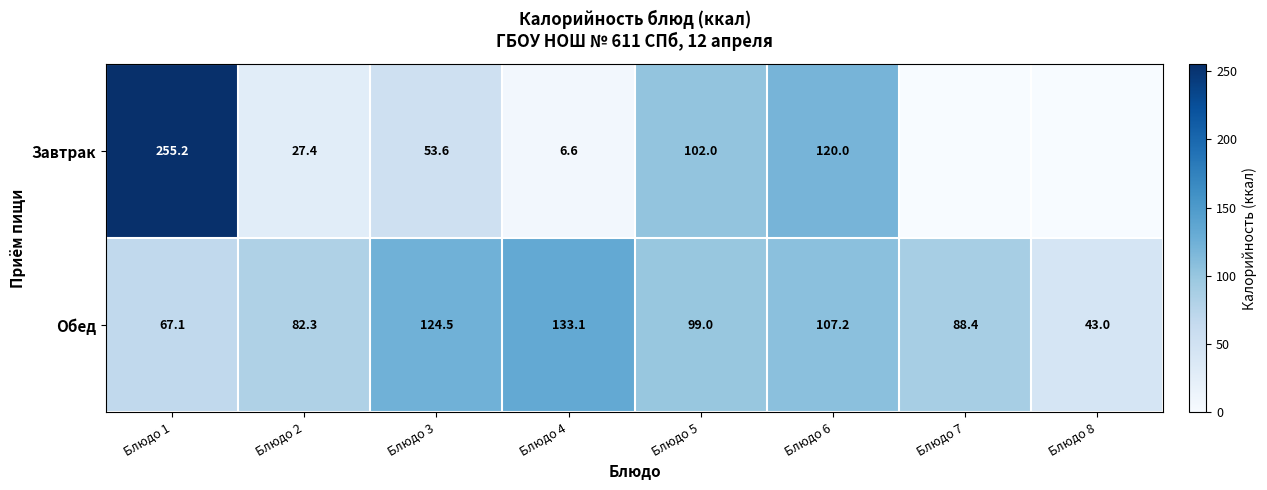

What is the greatest value displayed?

255.2